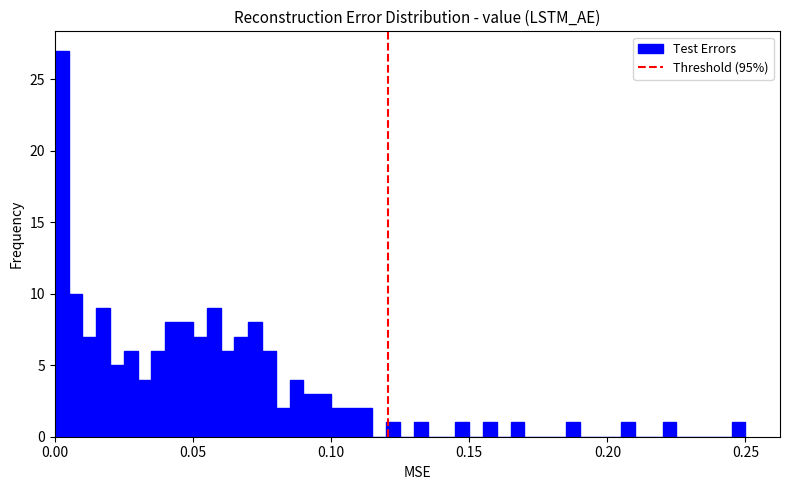

Around what value on the x-axis is the tallest bar? Give the approximate position of its centre, as read against the axis.

0.005